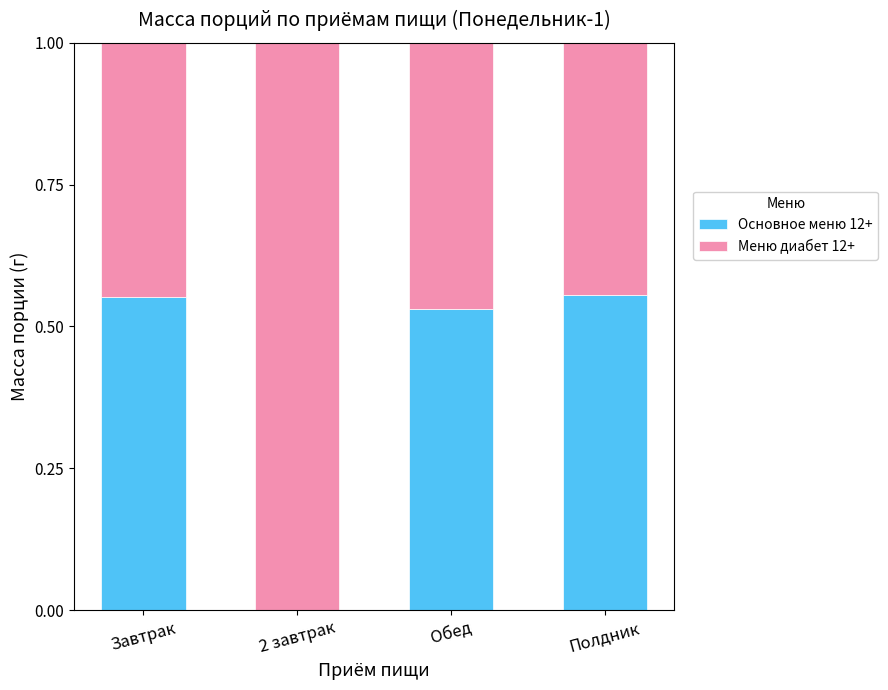

True or false: Основное меню 12+ has a value of 0.3 at Обед.

False